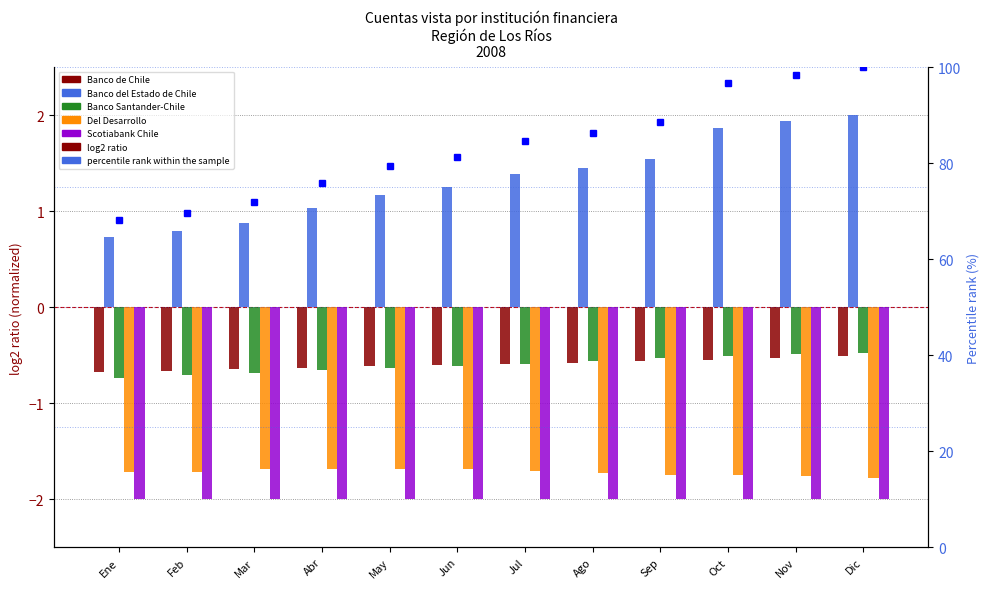

Is the value of Banco Santander-Chile at Ene greater than the value of Banco del Estado de Chile at Feb?

No